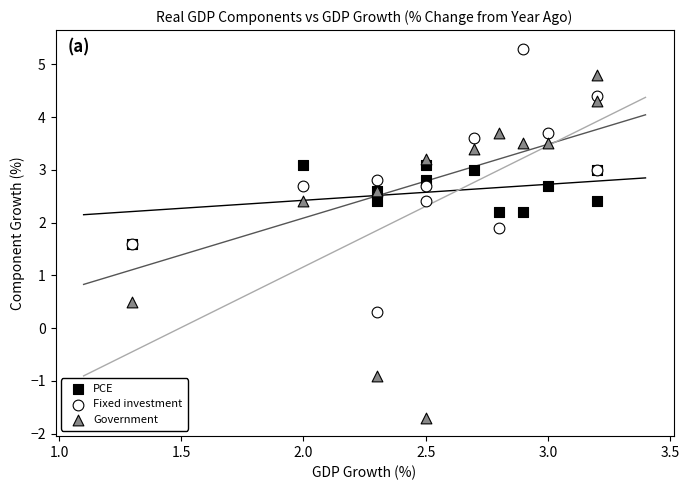

In the Government series, what Y value is closest to 1?

0.5